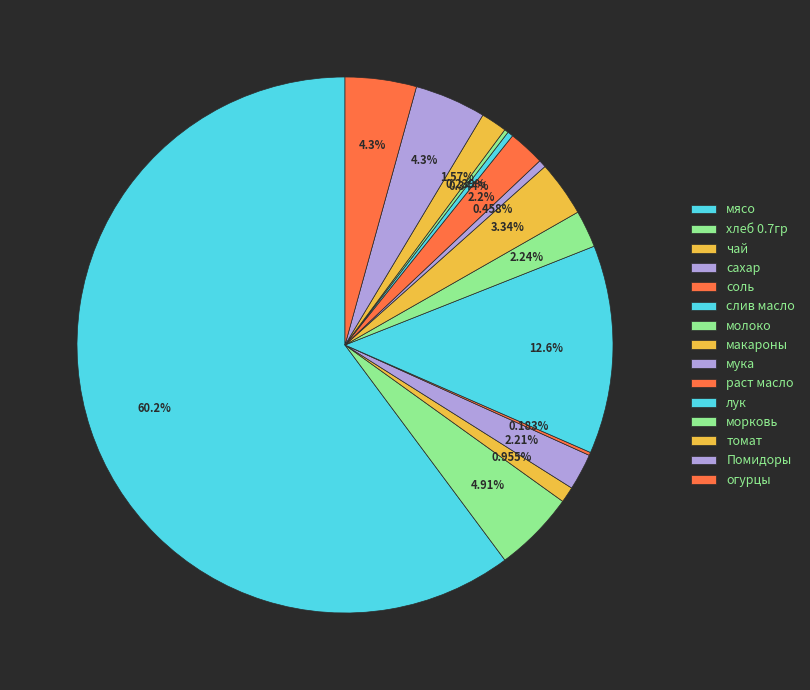

Rank the categories by value from lowest to highest.

соль, морковь, лук, мука, чай, томат, раст масло, сахар, молоко, макароны, Помидоры, огурцы, хлеб 0.7гр, слив масло, мясо